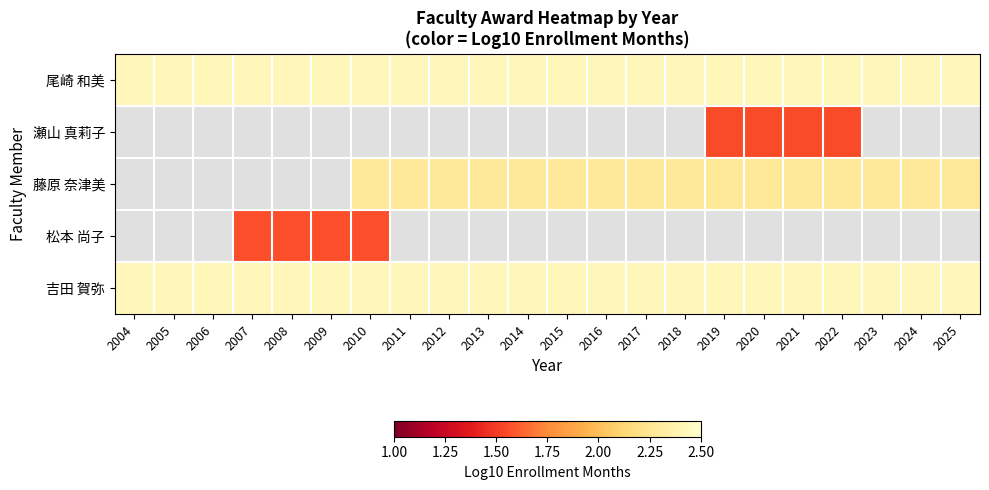

Where does the 藤原 奈津美 series first go above 2?

2010